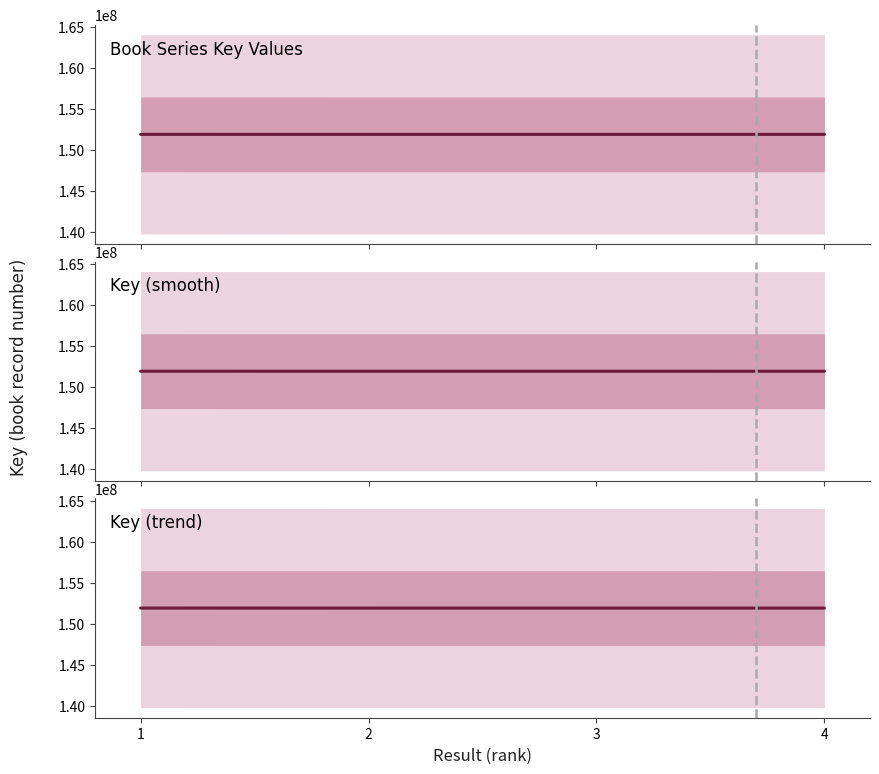

Reading left to right, what are all the values shown in this chart?

1=151949016	2=151946268	3=151946545	4=151945712